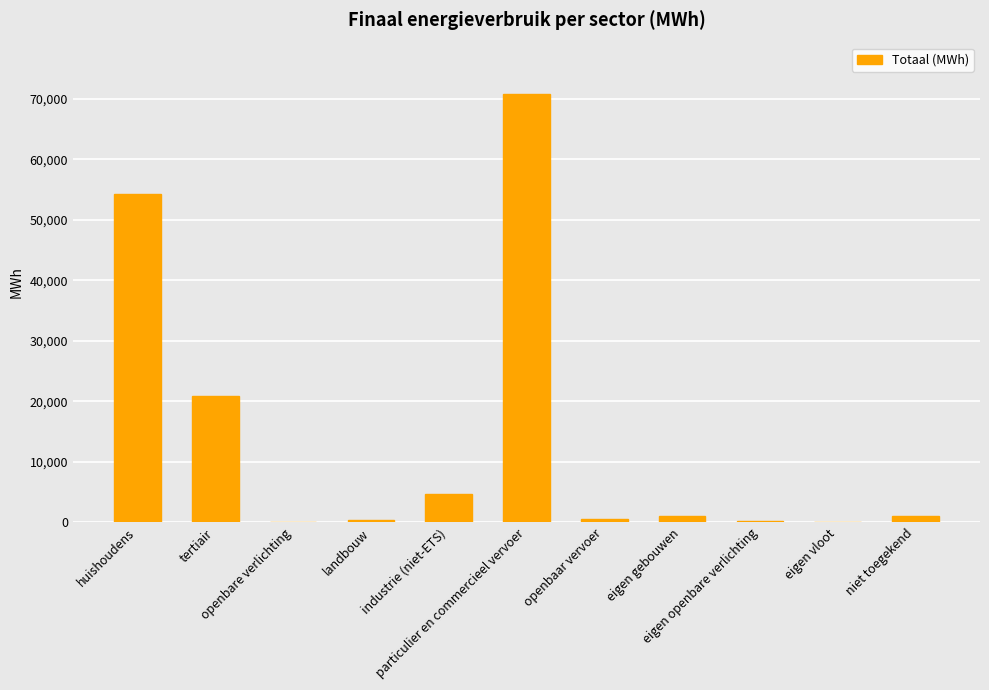

How many distinct data groups are displayed?

1